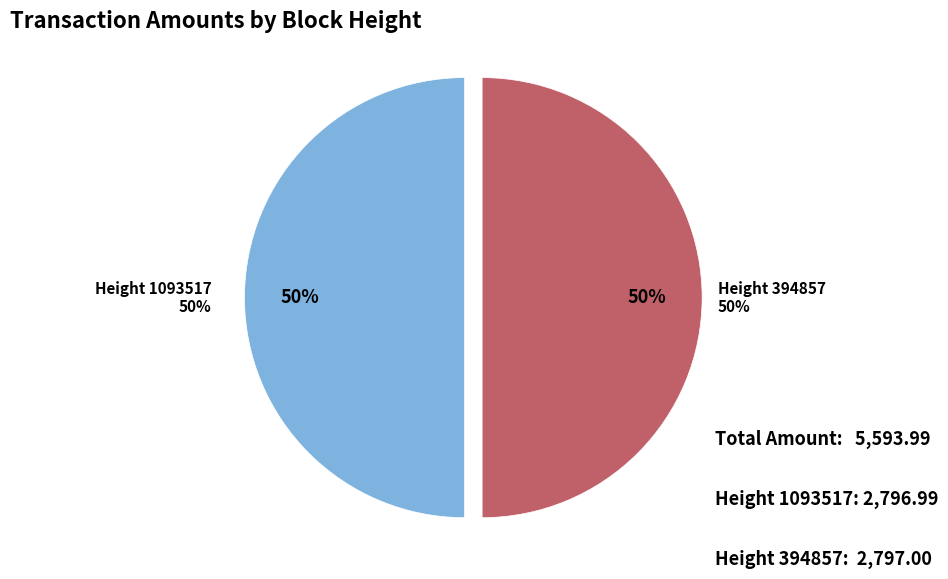

Approximately how many times larger is the value at 394857 compared to 1093517?

1.0